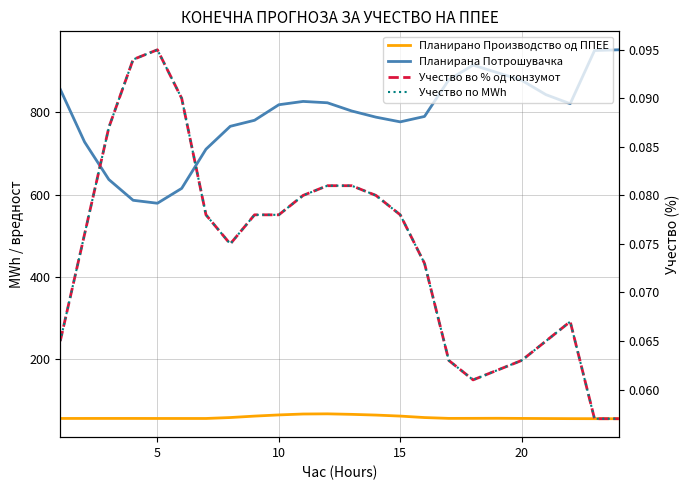

Read the Планирана Потрошувачка value at 20.

877.9